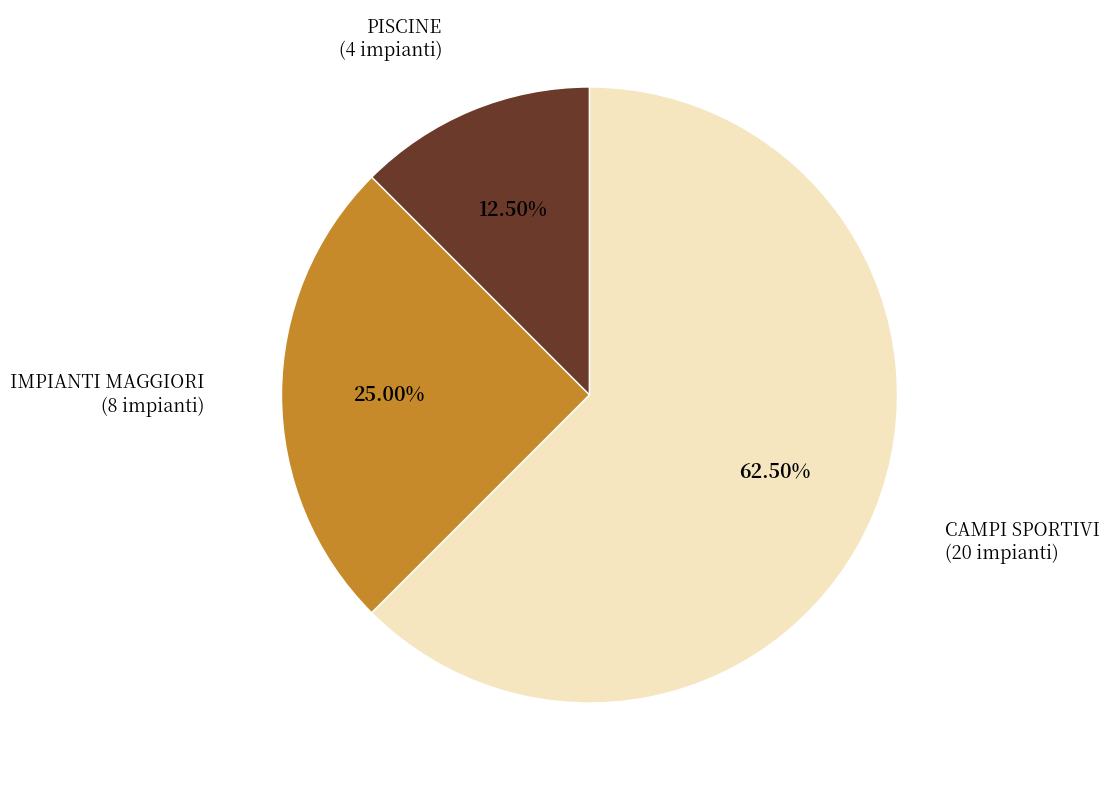

Is there a majority slice in this chart?

Yes